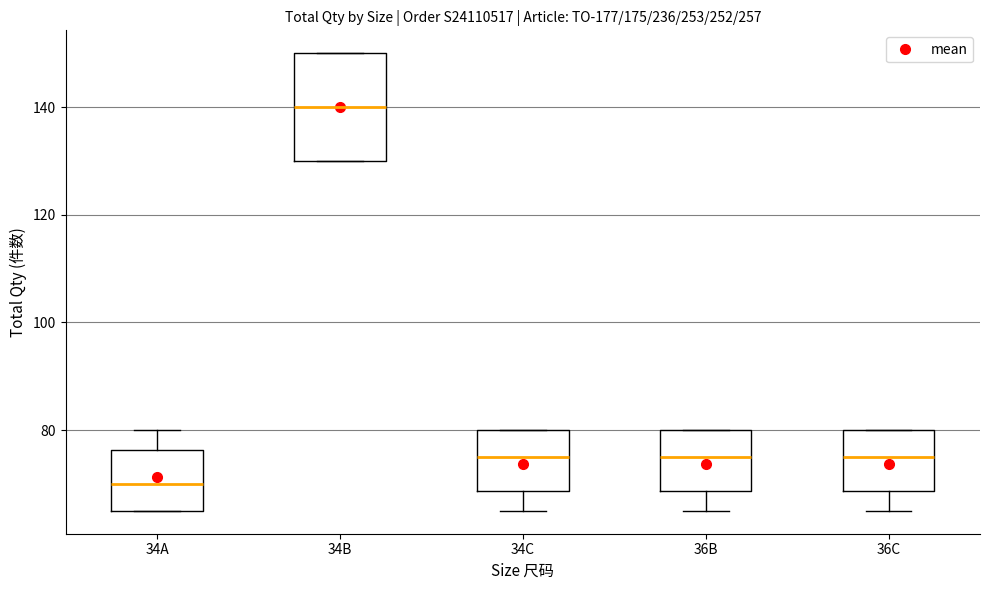

Reading left to right, transcribe this box plot: for each box, give where its median line is, the range the box spans, and where its two whiskers end, as read against the y-axis. The values are not printed on the chart, so give them approximately, as read against the axis.

34A: median 70, box 66 to 76, whiskers 66 to 80
34B: median 140, box 130 to 150, whiskers 130 to 150
34C: median 76, box 68 to 80, whiskers 66 to 80
36B: median 76, box 68 to 80, whiskers 66 to 80
36C: median 76, box 68 to 80, whiskers 66 to 80